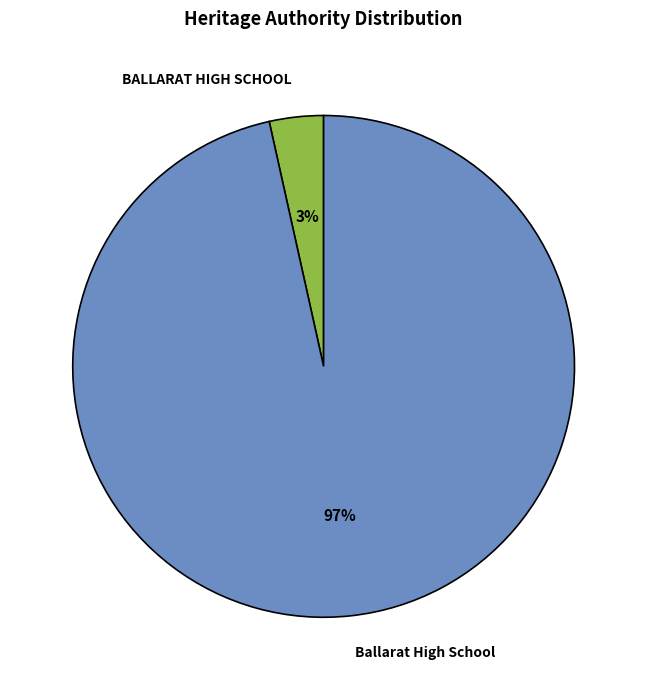

To the nearest percent, what percentage of the pie is Ballarat High School?

97%